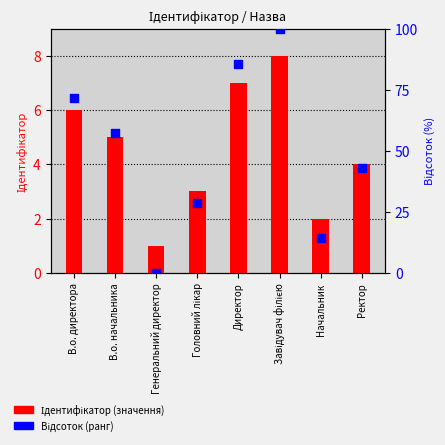

At how many categories does at least one series exceed 74?

2